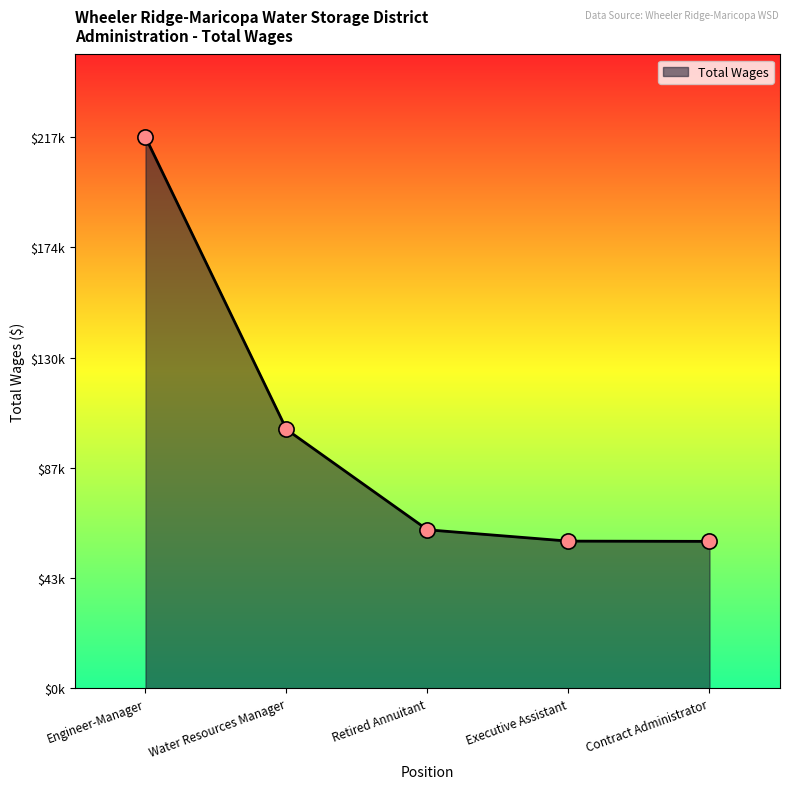

What is the ratio of the value at Water Resources Manager to the value at Engineer-Manager?

0.5